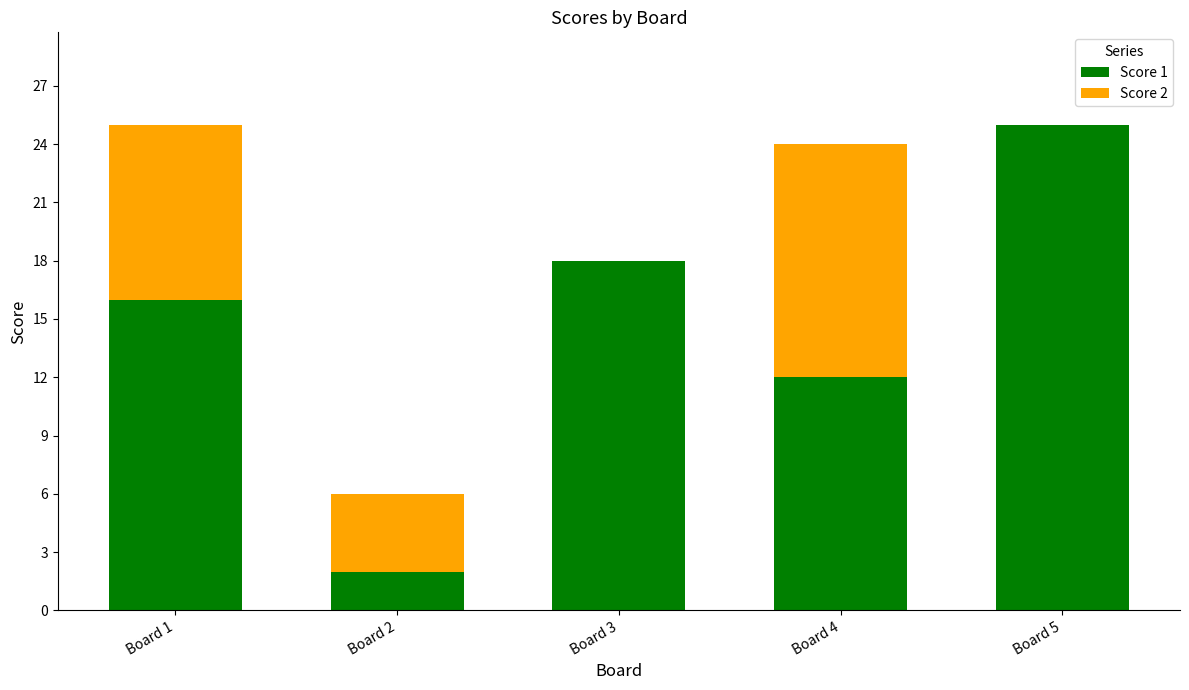

What is the sum of all Score 1 values?

73